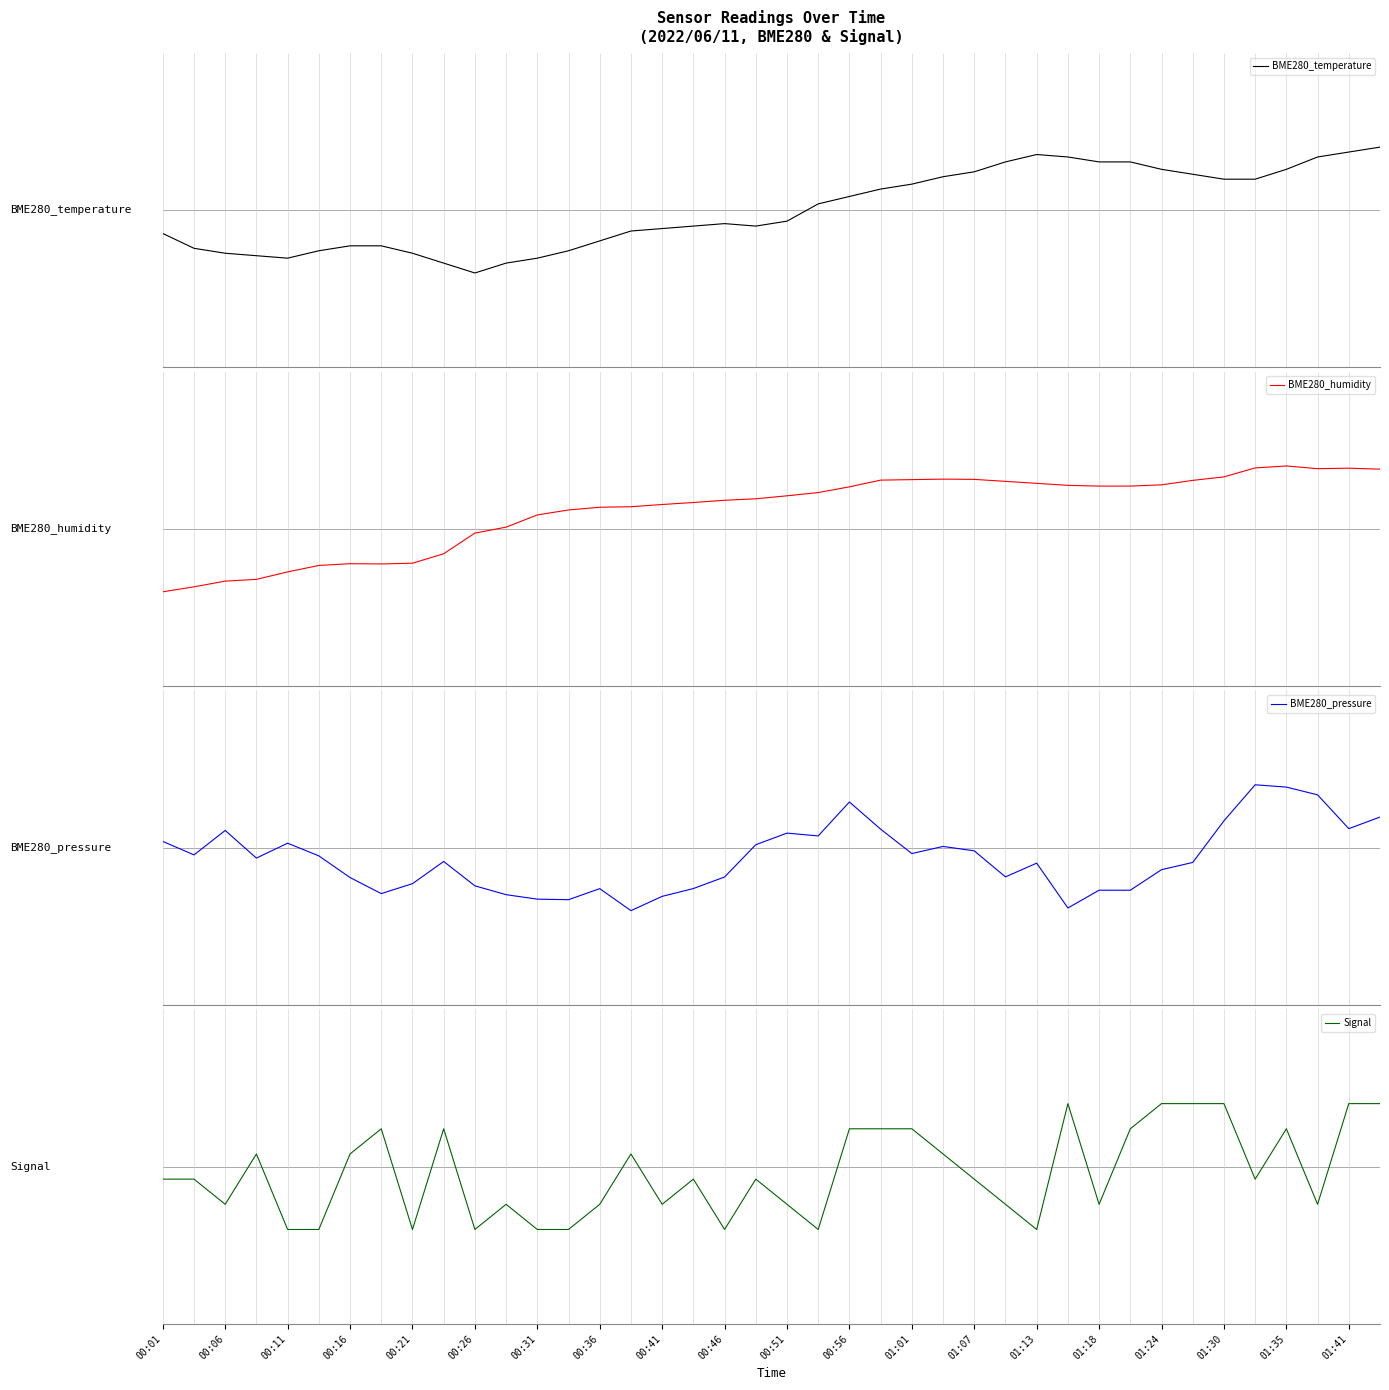

True or false: BME280_temperature has a value of 0.8 at 29.

True